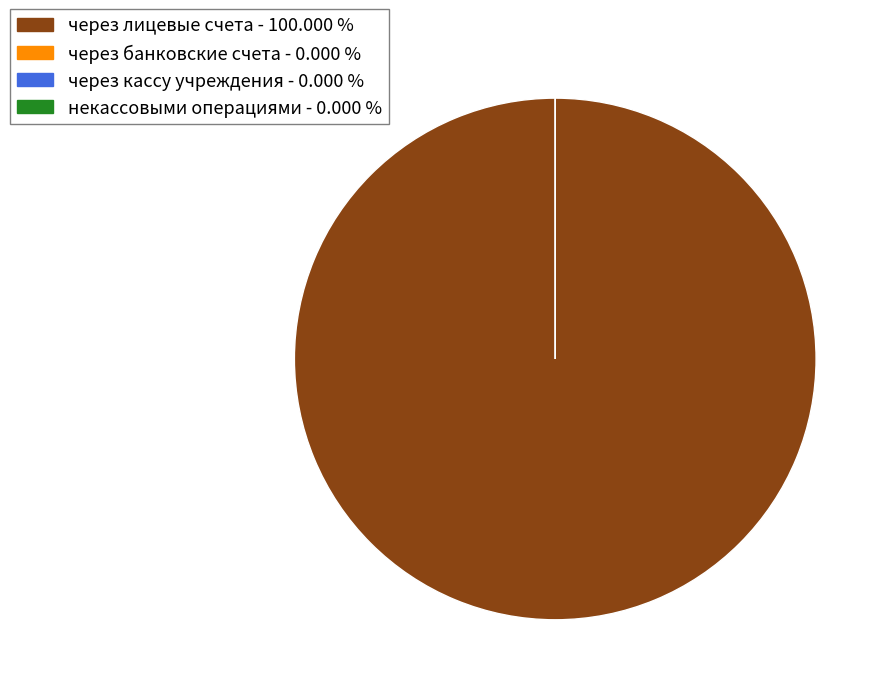

To the nearest percent, what is the average slice percentage?

25%